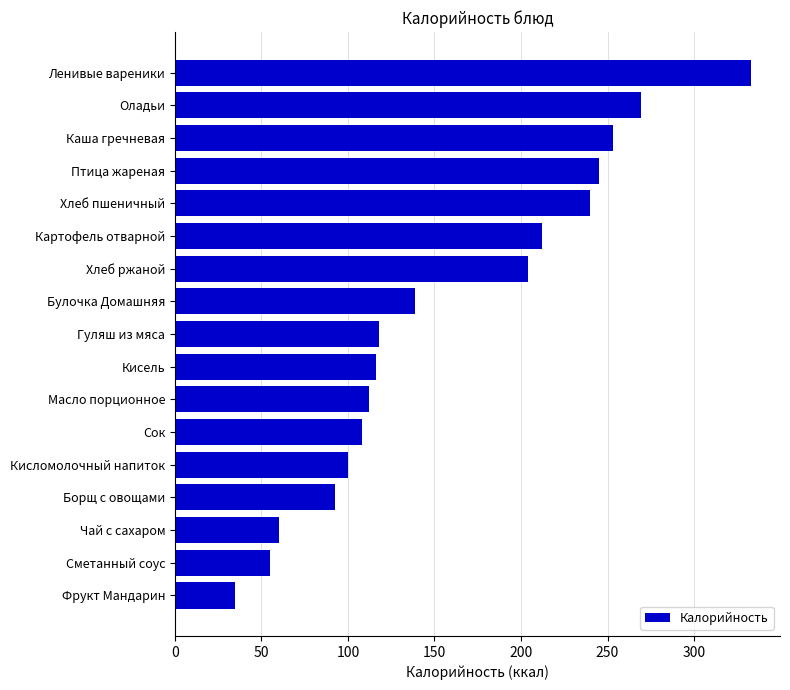

What is the smallest value displayed?

35.0